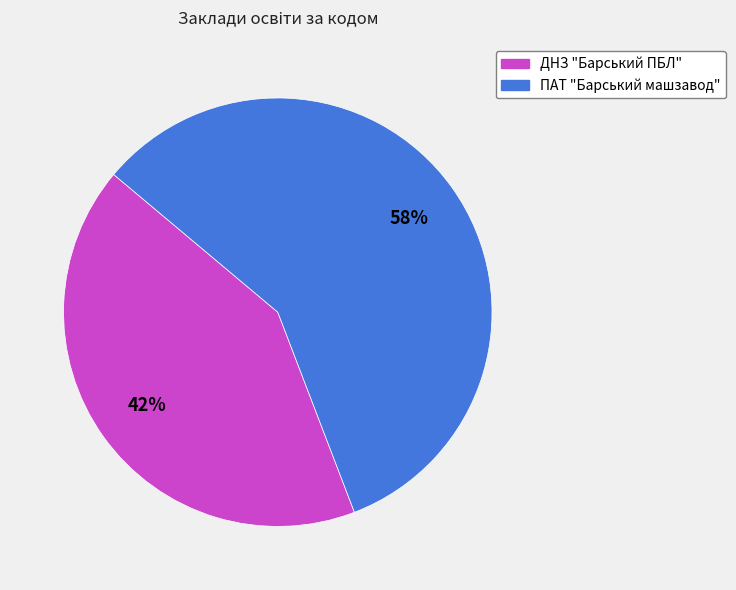

Rank the categories by value from lowest to highest.

ДНЗ "Барський ПБЛ", ПАТ "Барський машзавод"